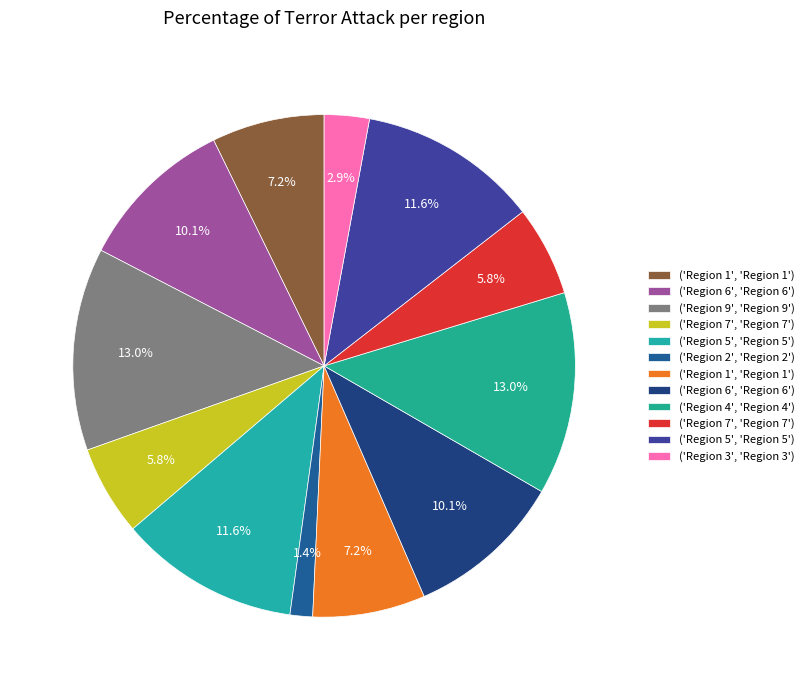

How many segments does this pie chart have?

12